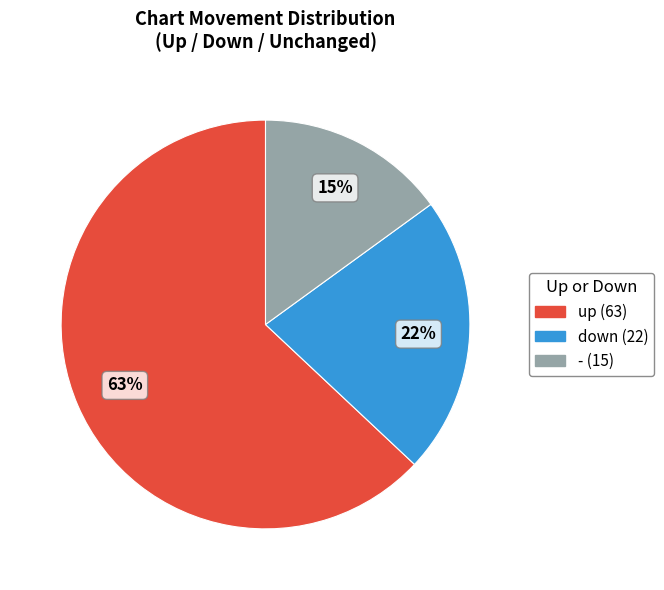

Do down and up together represent more than half of the pie?

Yes